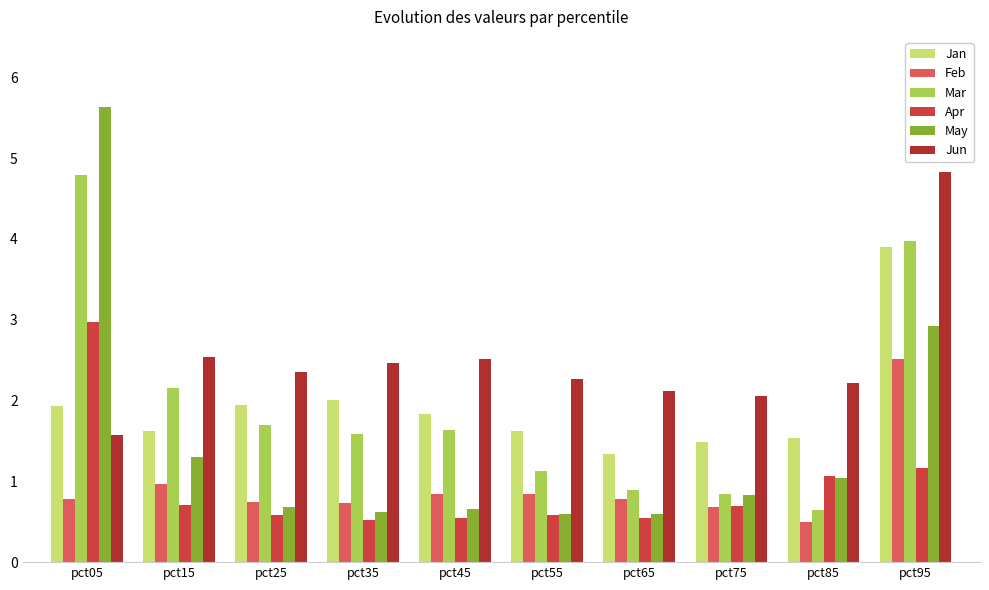

True or false: Apr has a value of 0.3 at pct85.

False